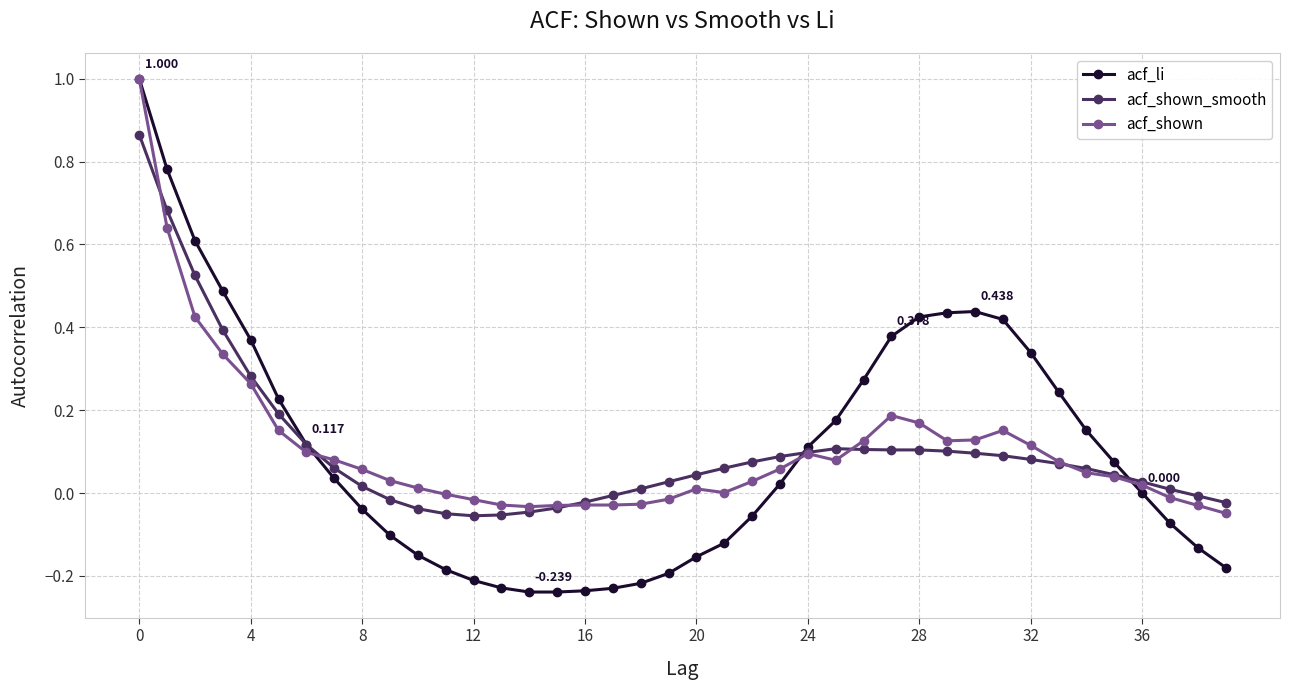

True or false: acf_li has more than 0 interior local peaks.

True